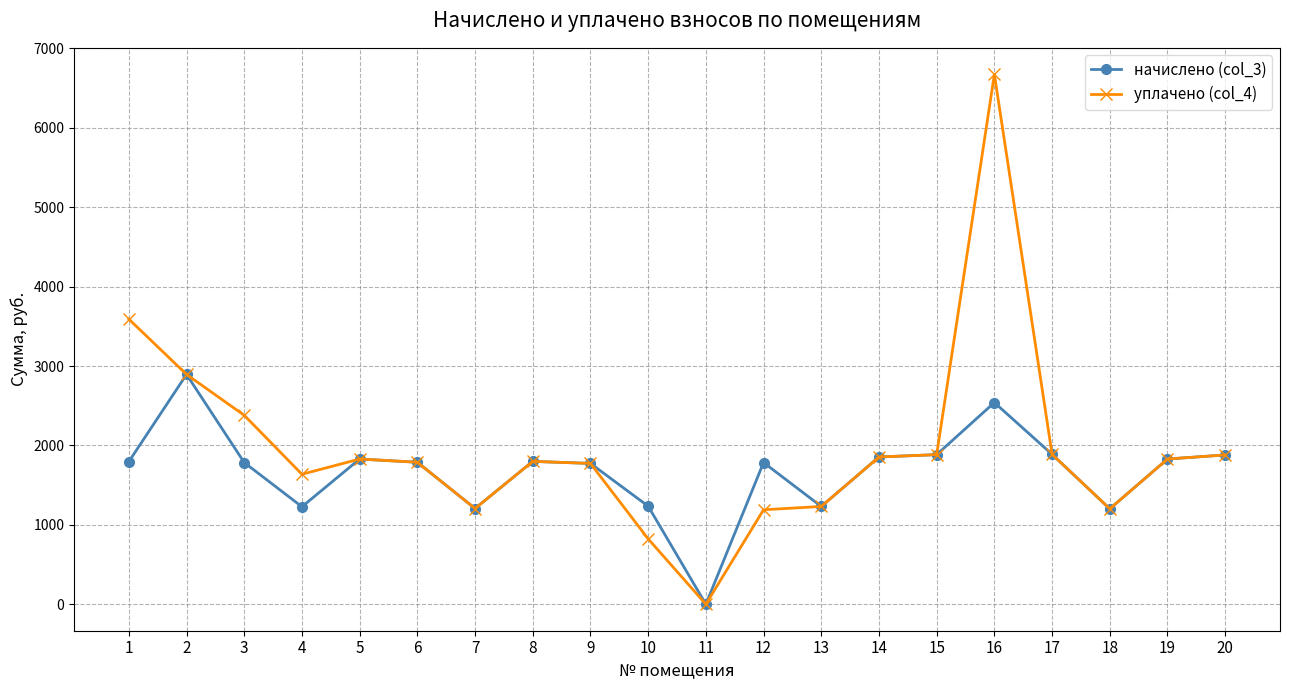

Which series has the largest range (max minus min)?

уплачено (col_4)